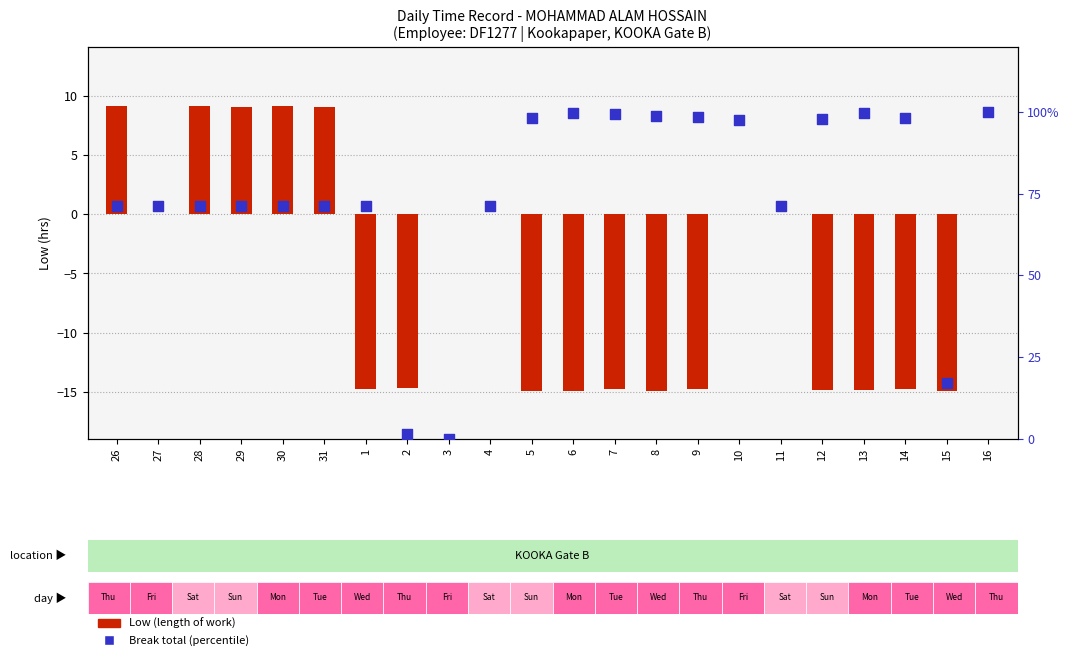

Which series contains the highest Y value?

Break total (% rank)